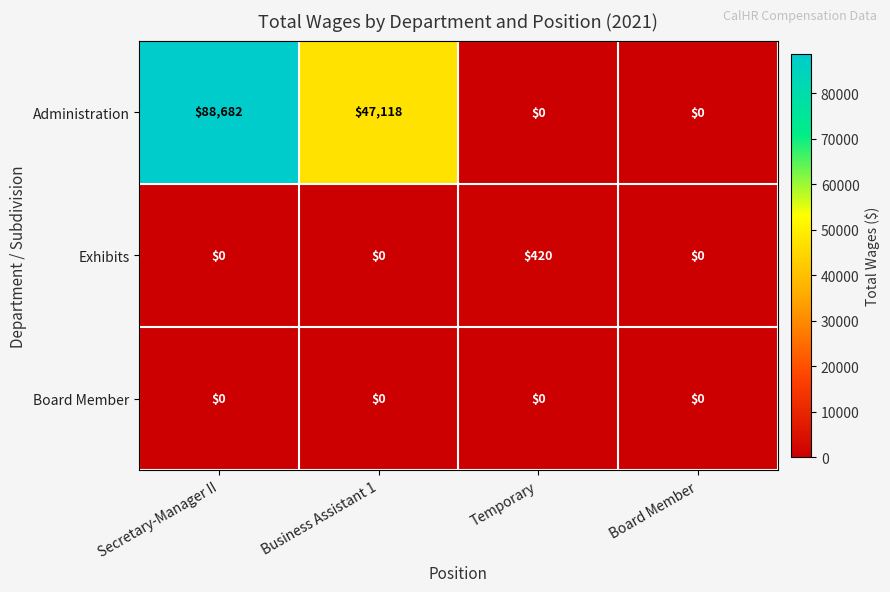

Where does the Administration series first go above 47118?

Secretary-Manager II